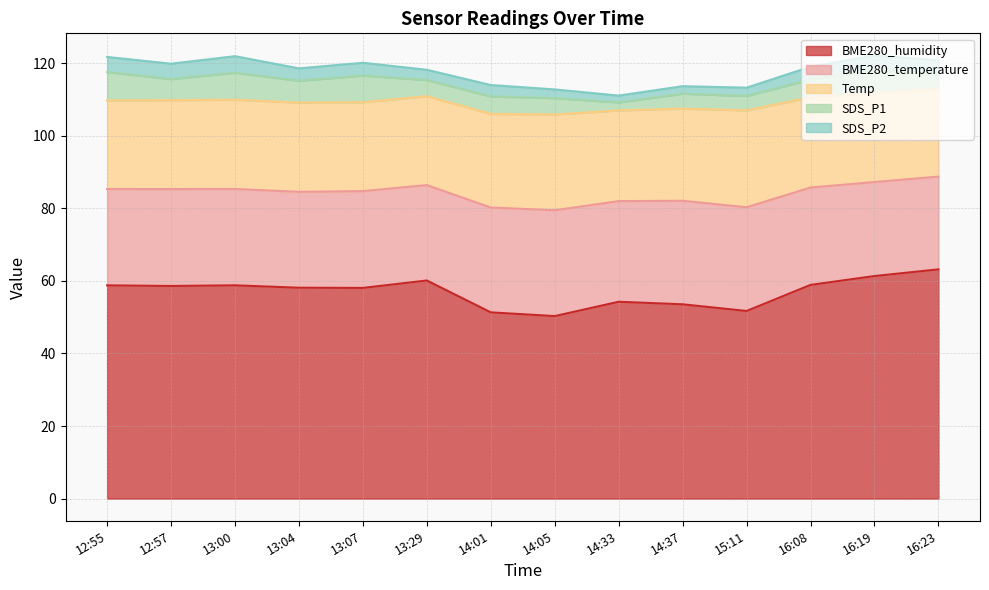

What is the sum of all BME280_humidity values?

797.0